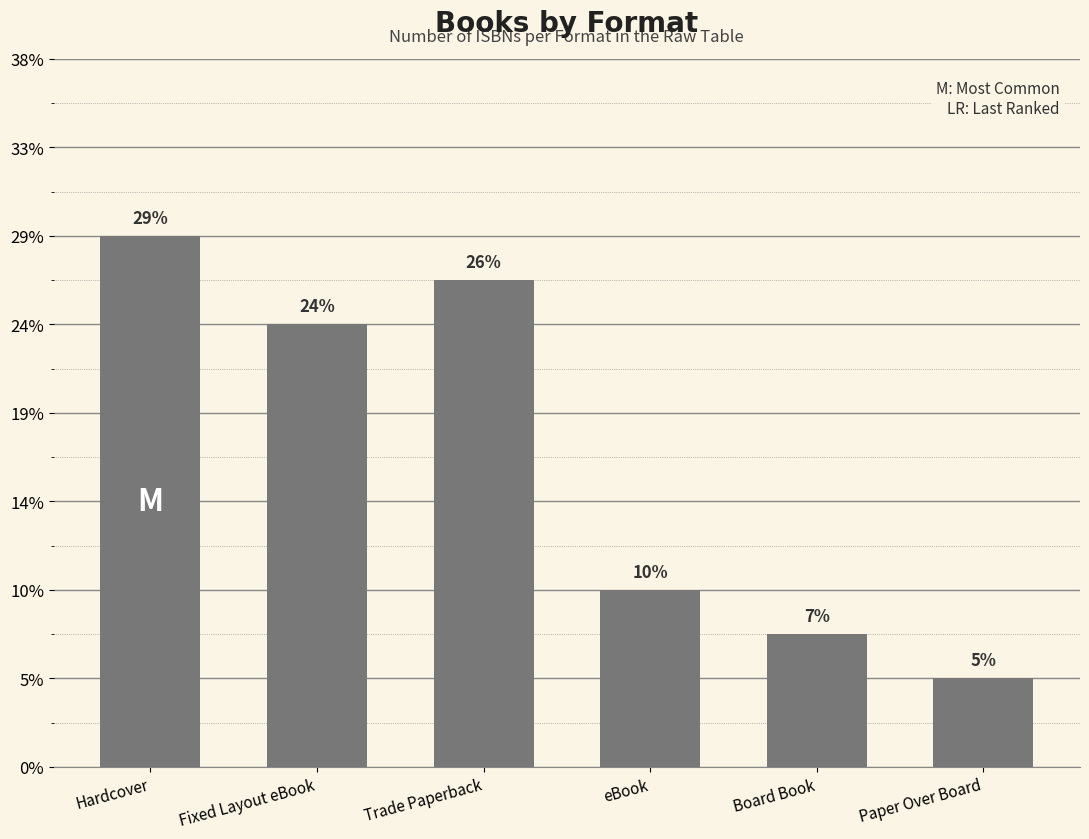

Rank the categories by value from lowest to highest.

Paper Over Board, Board Book, eBook, Fixed Layout eBook, Trade Paperback, Hardcover